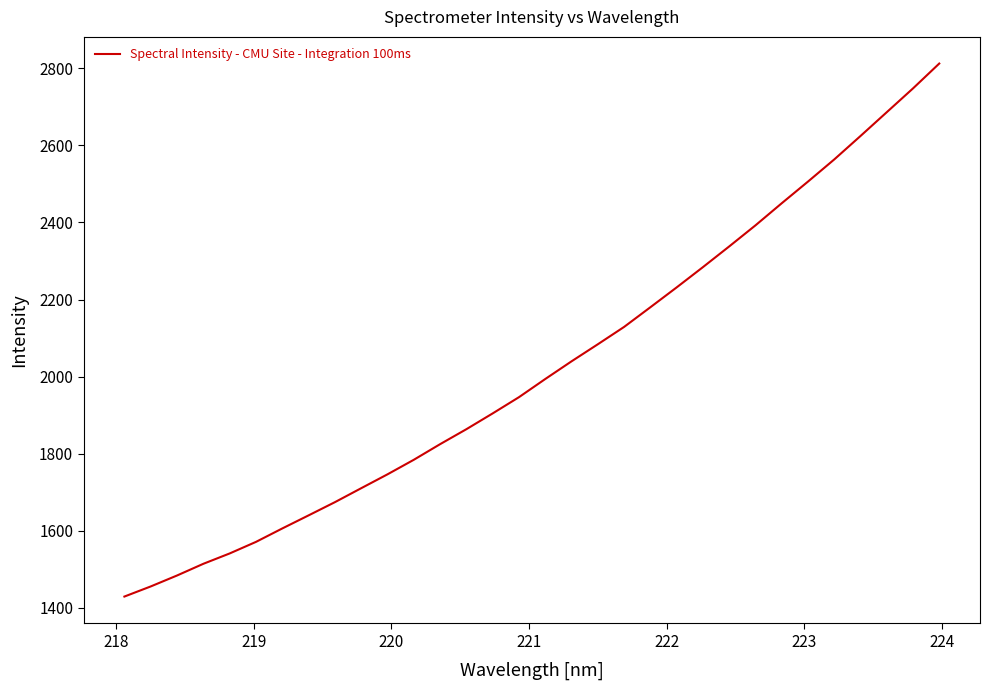

What is the greatest value displayed?

2812.3